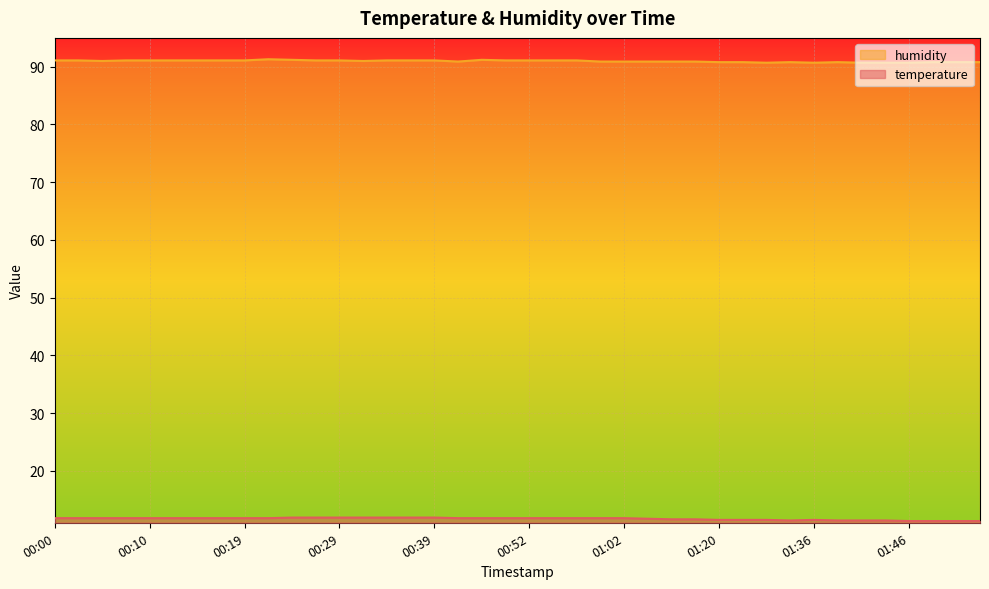

What are all the series names shown in the legend?

humidity, temperature